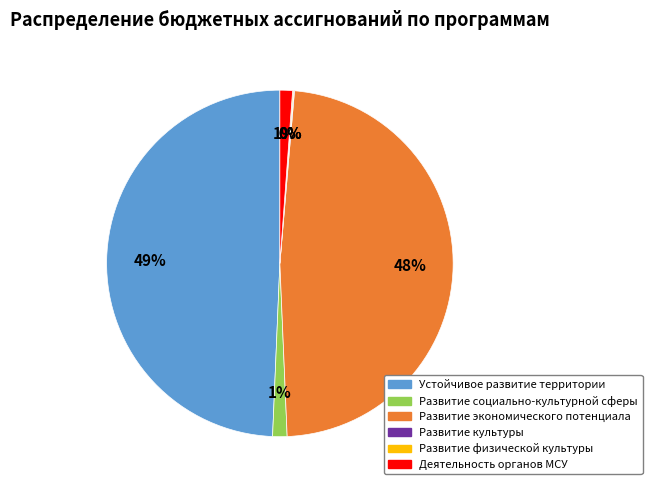

Is it true that Развитие социально-культурной сферы is 11% of the pie?

False